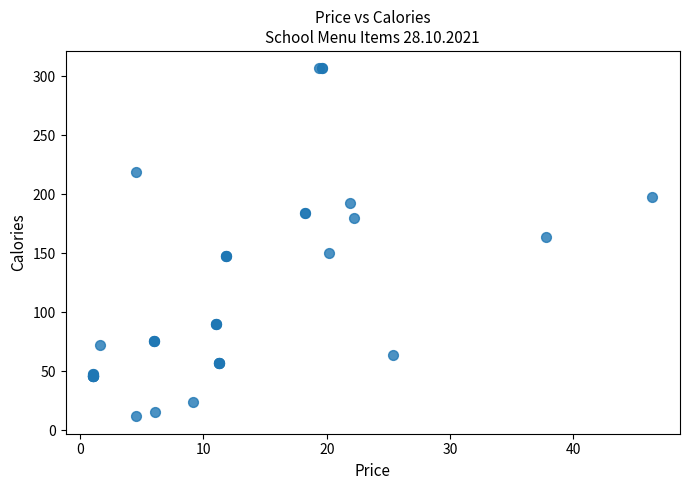

What Y value in the scatter plot is closest to 159?

164.1